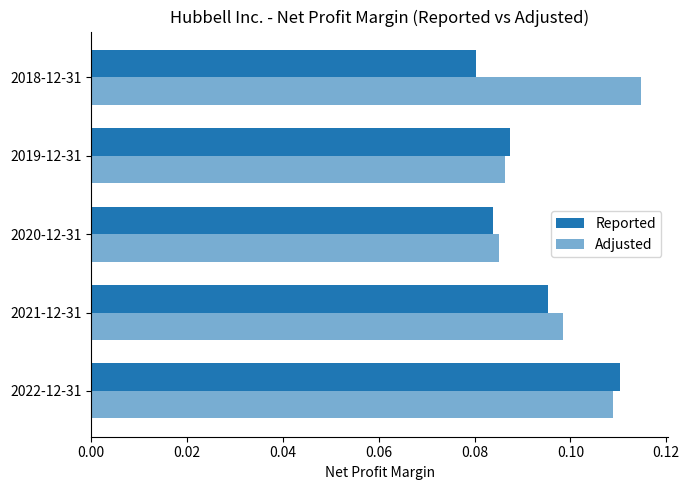

Count the number of categories in the chart.

5